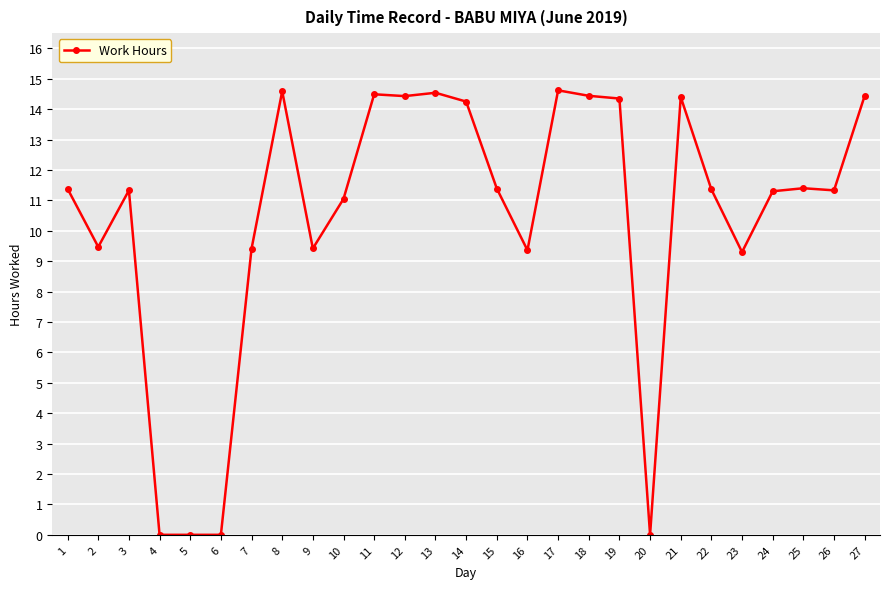

Where is the first local maximum?

3